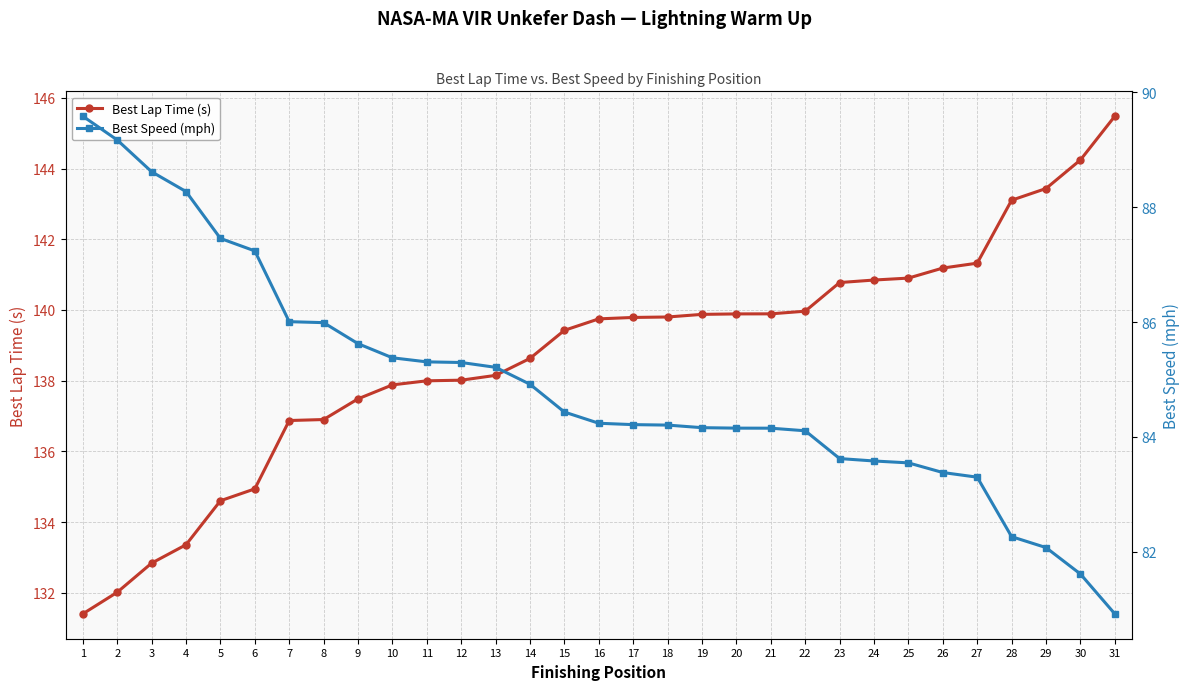

Read the Best Lap Time (s) value at 7.

136.9